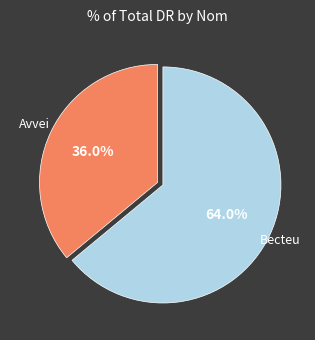

Is there a majority slice in this chart?

Yes